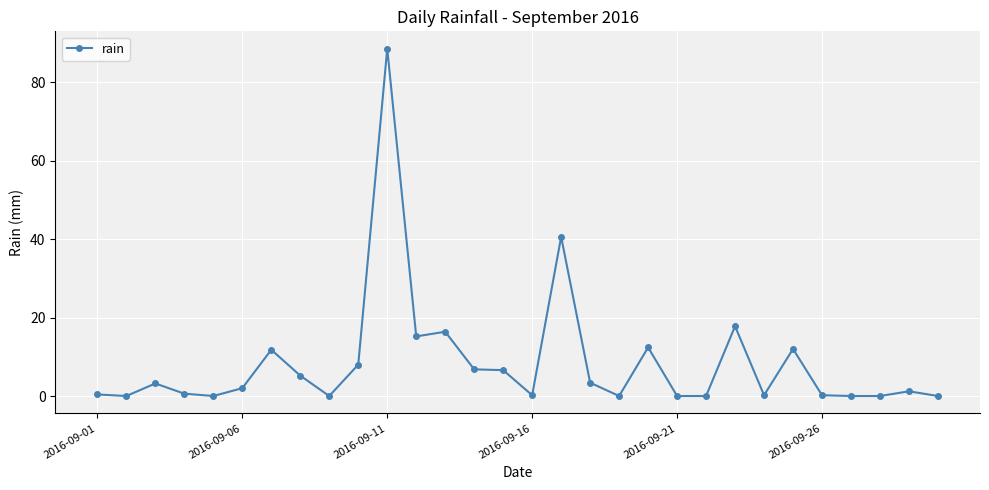

True or false: there are more than 2 points higher than both neighbors.

True